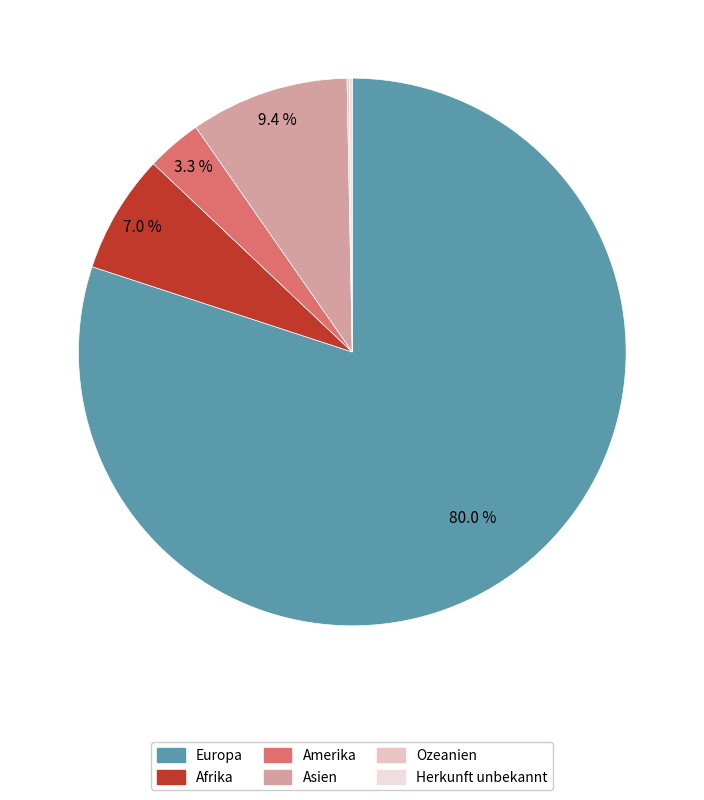

Count the number of slices in the pie.

6